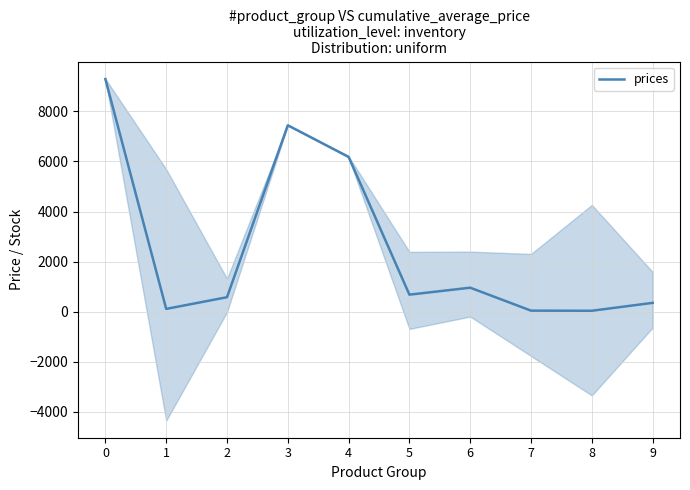

Reading left to right, extract all data points from this chart.

9290.5	111.8	578.1	7444.6	6182.6	680.4	958.4	41.6	37.4	352.6